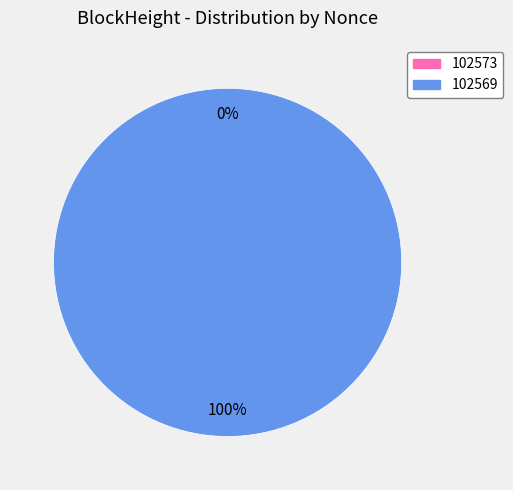

Do 102569 and 102573 together represent more than half of the pie?

Yes